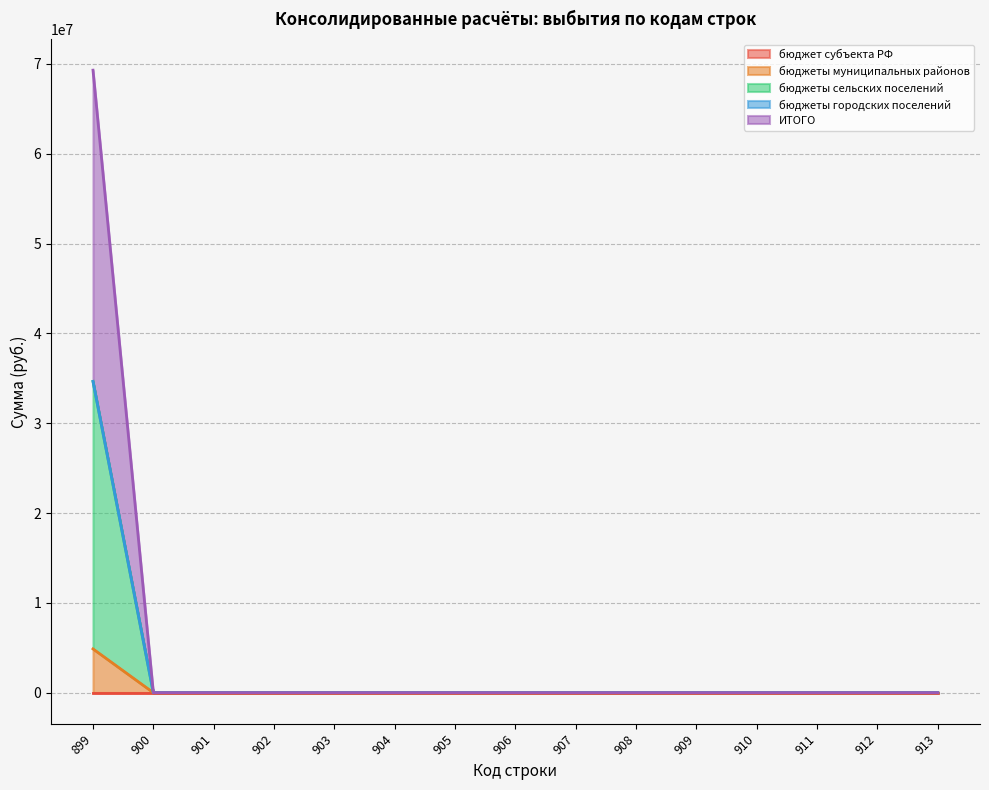

True or false: бюджеты сельских поселений and бюджеты муниципальных районов intersect in this chart.

False